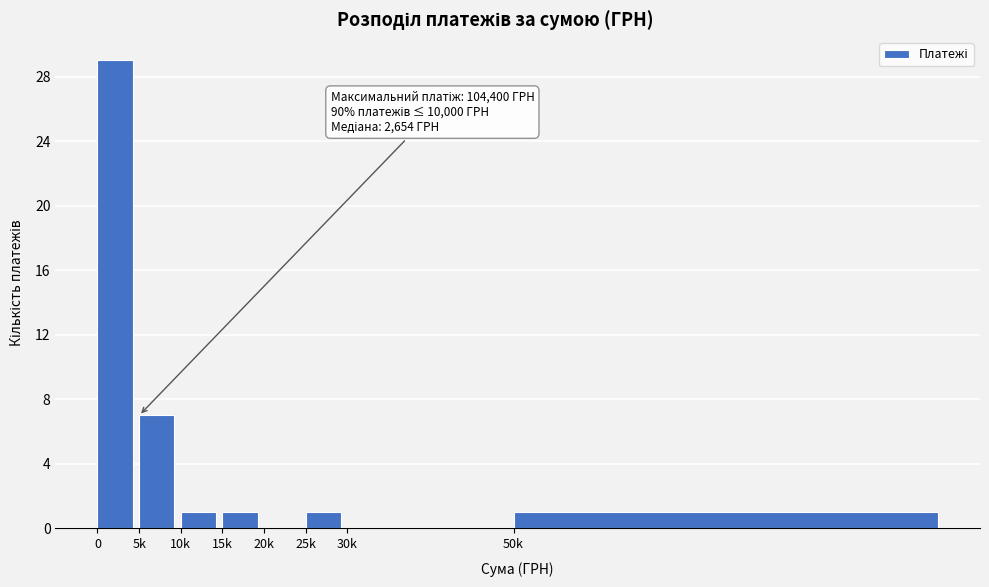

Reading left to right, transcribe all the data shown in this chart.

0=29	5k=7	10k=1	15k=1	20k=0	25k=1	30k=0	50k=1